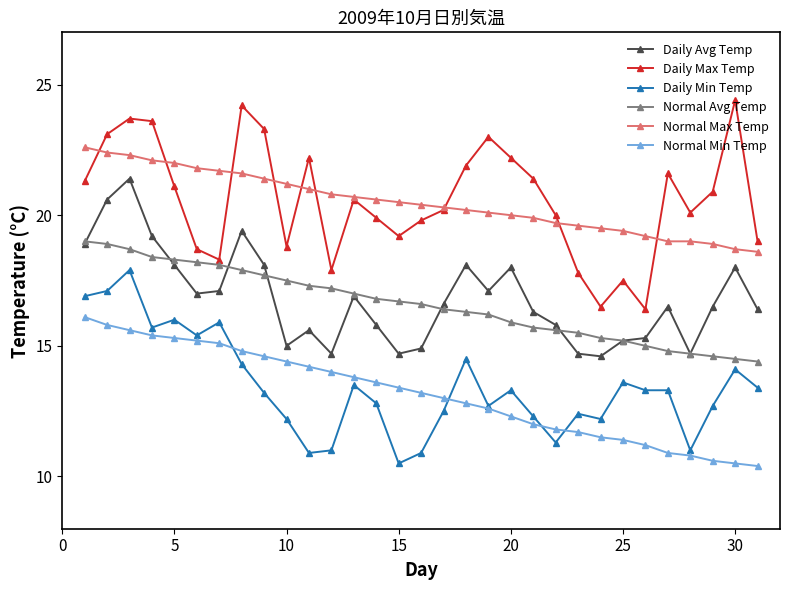

Does the chart have visible grid lines?

No